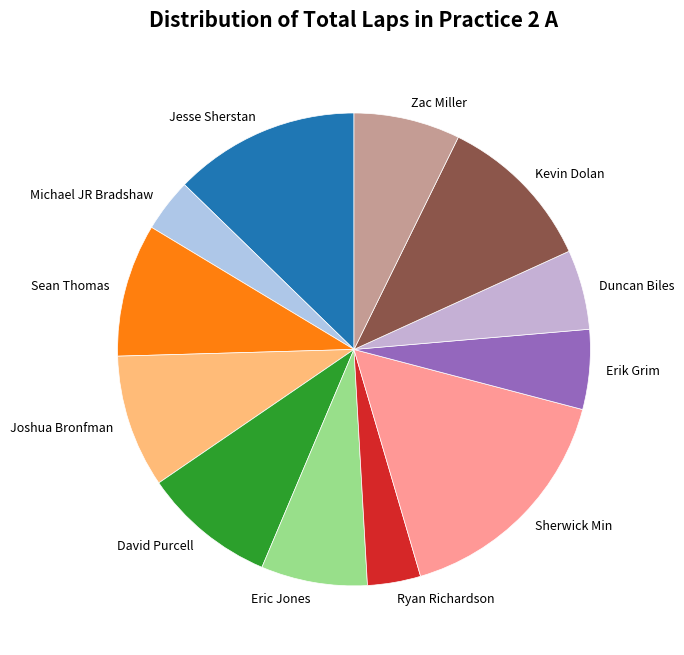

Is there a majority slice in this chart?

No